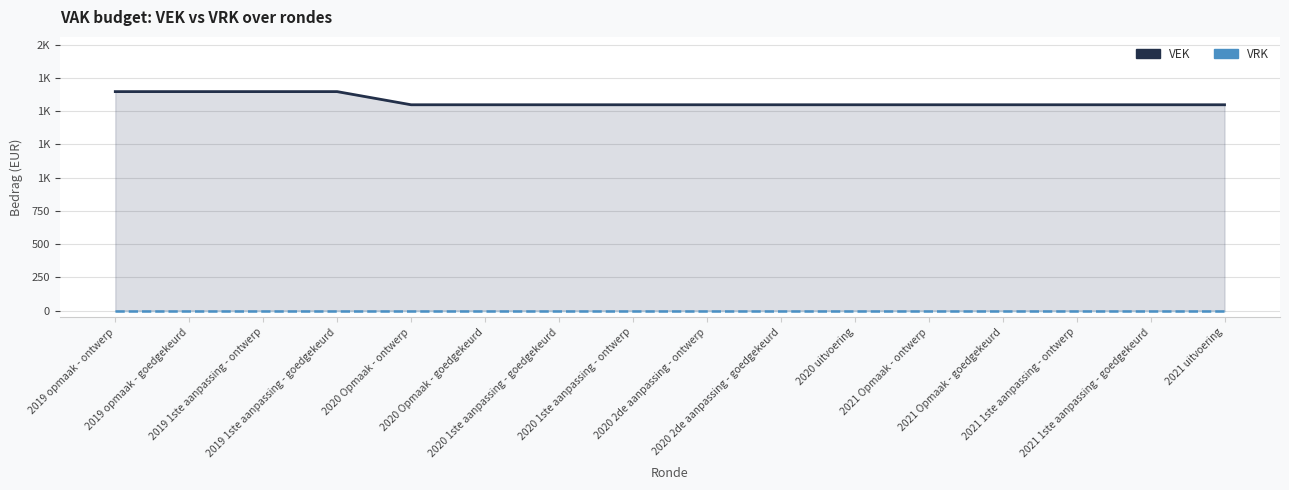

Which has a higher value, 2021 1ste aanpassing - goedgekeurd or 2019 opmaak - goedgekeurd?

2019 opmaak - goedgekeurd